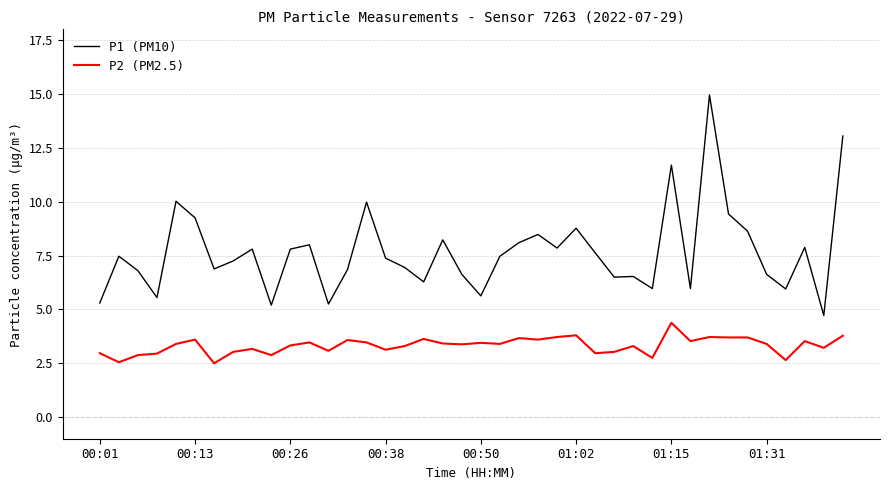

Which series has the largest total across all categories?

P1 (PM10)